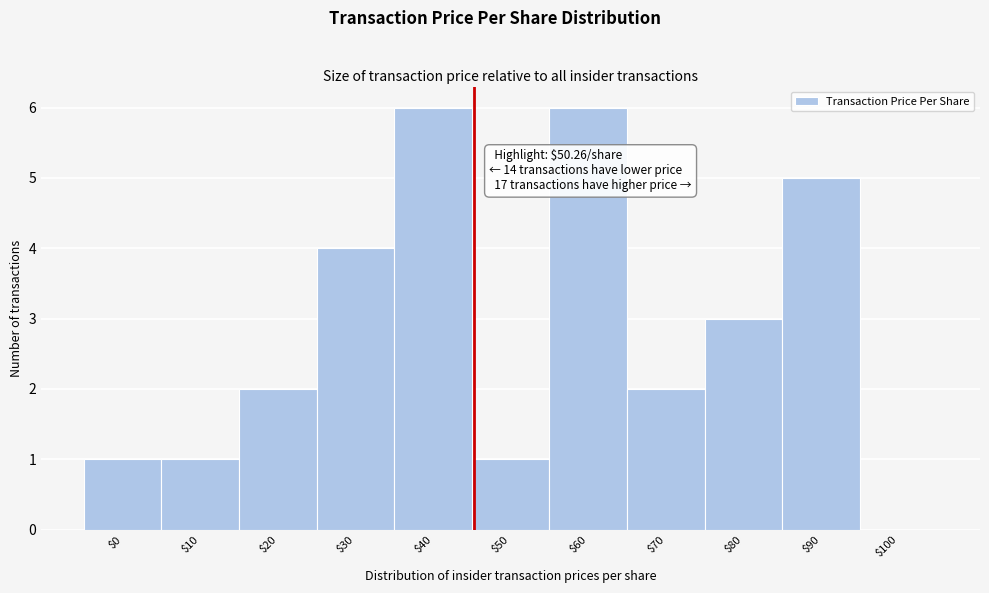

What is the sum of all values?

31